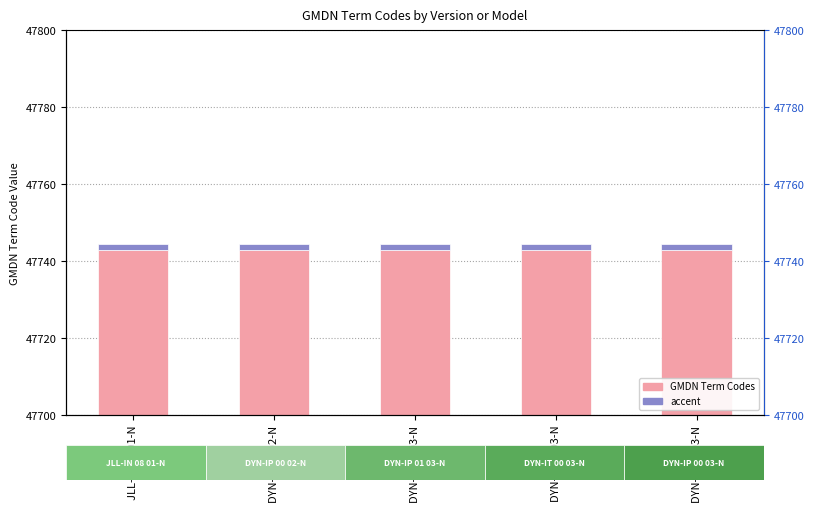

What is the smallest value displayed?

1.5